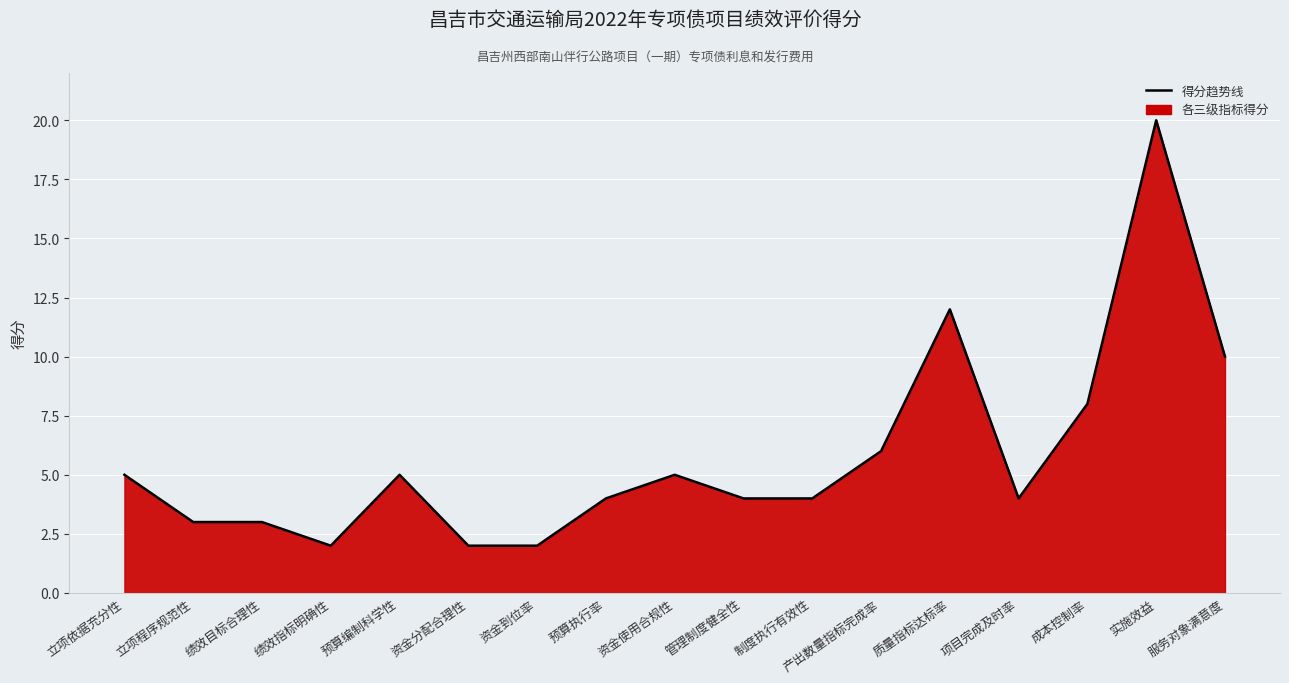

What is the sum of the values at 资金分配合理性 and 成本控制率?

10